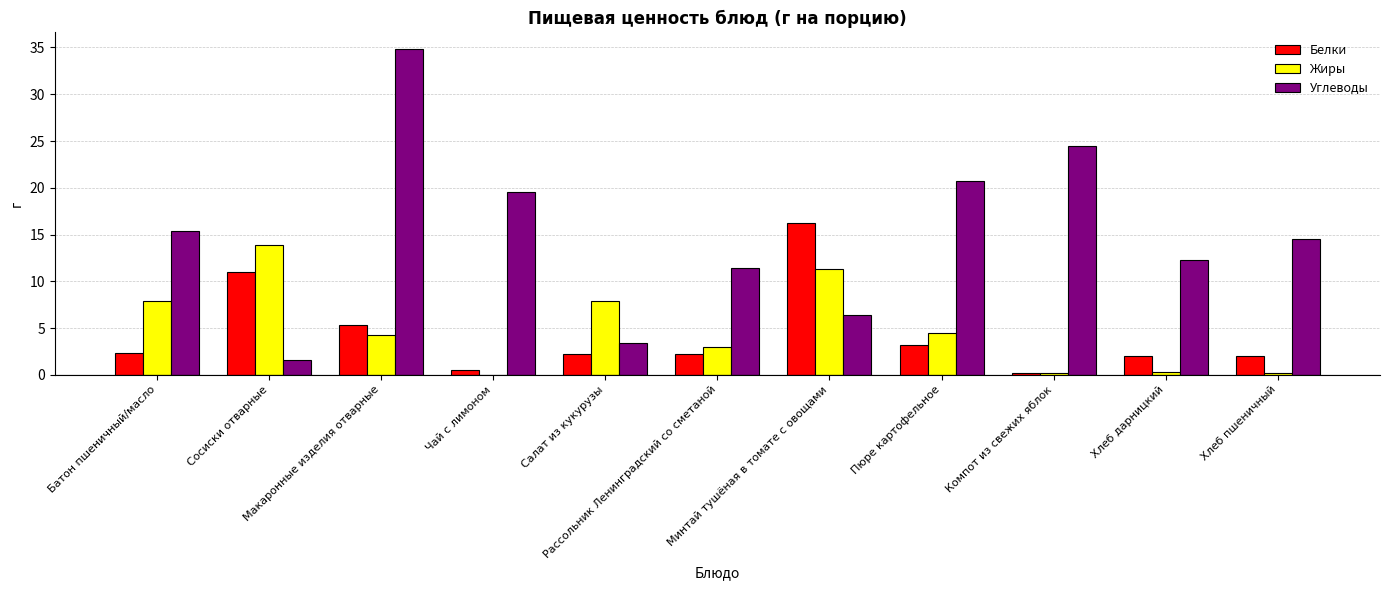

What is the highest value of the Углеводы series?

34.9